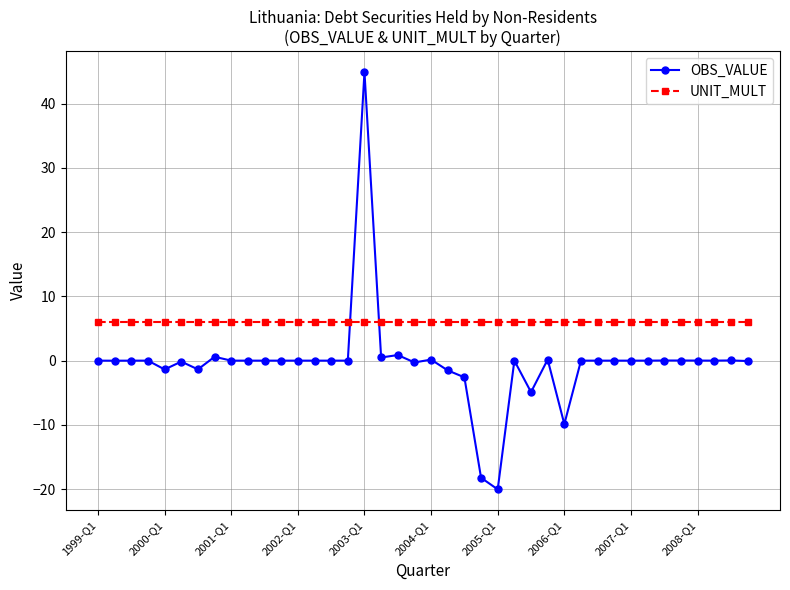

List the series in order of their peak value, lowest first.

UNIT_MULT, OBS_VALUE